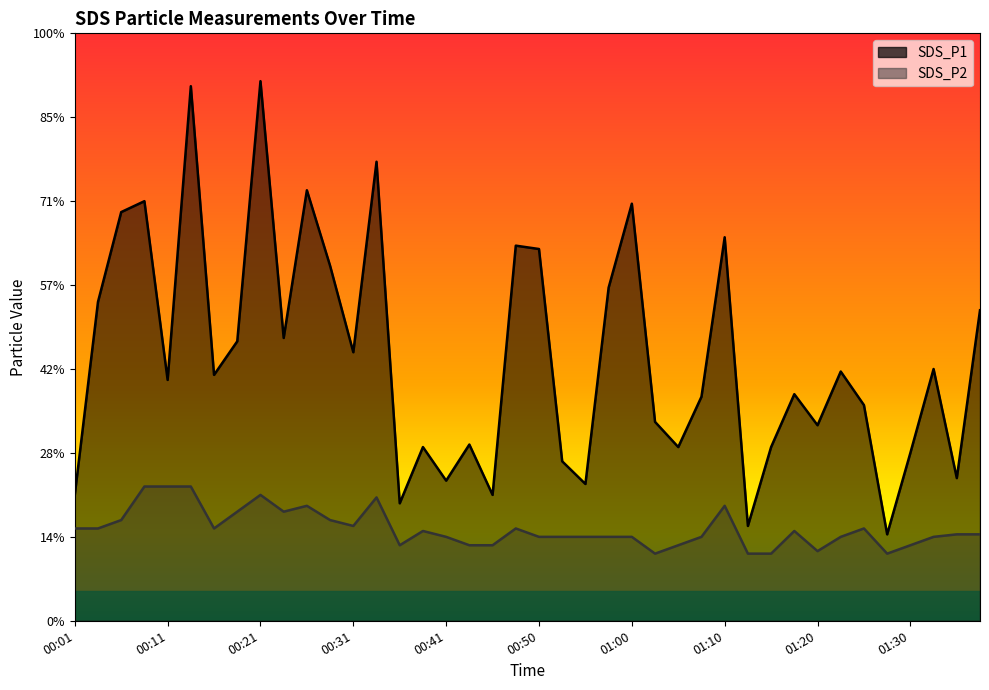

What are all the series names shown in the legend?

SDS_P1, SDS_P2